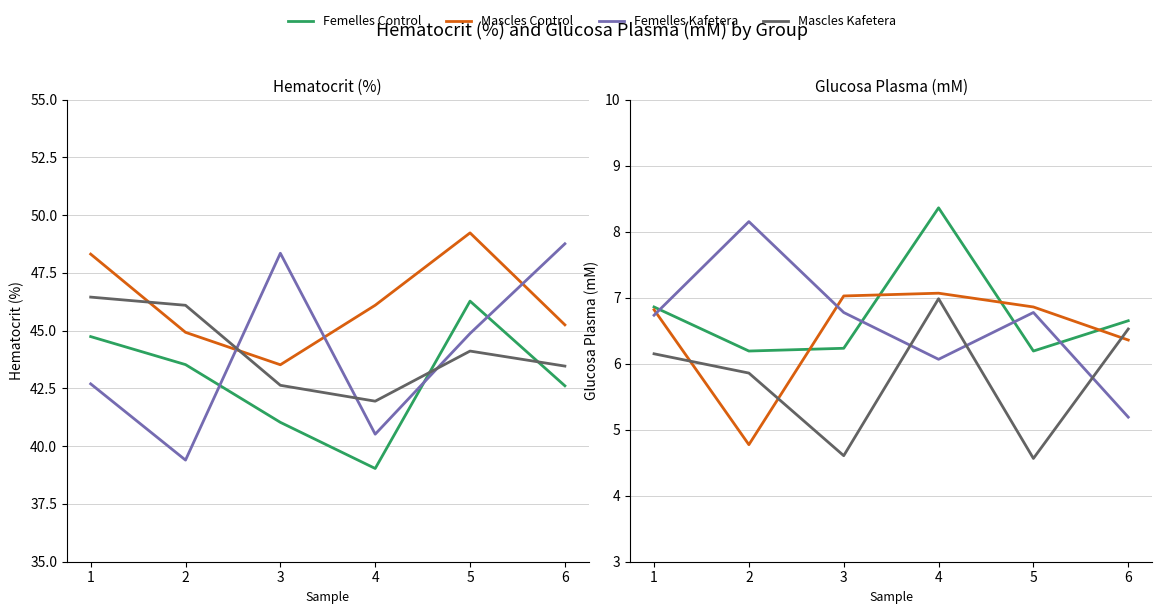

Between 4 and 3, which is larger?

4